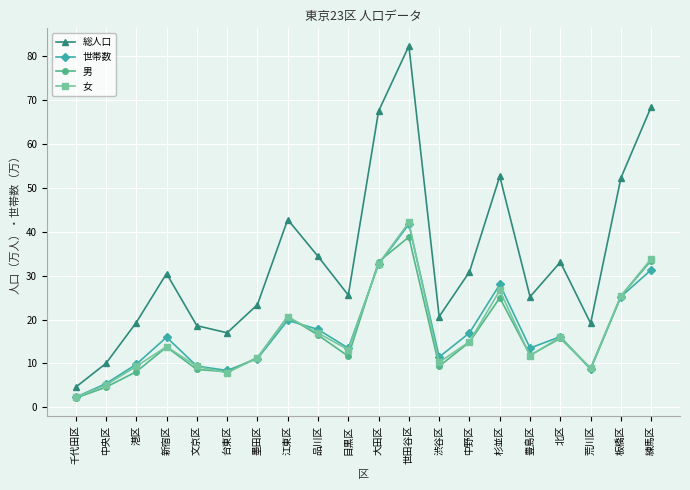

How many data points in 世帯数 are less than 15?

10